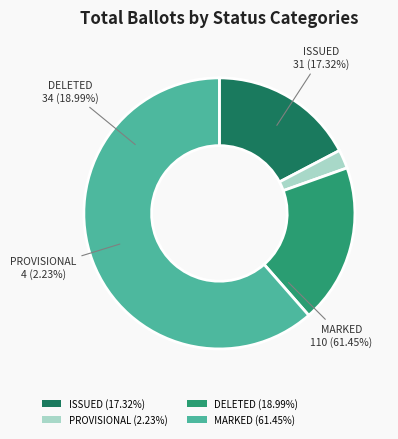

Is it true that DELETED is 4% of the pie?

False